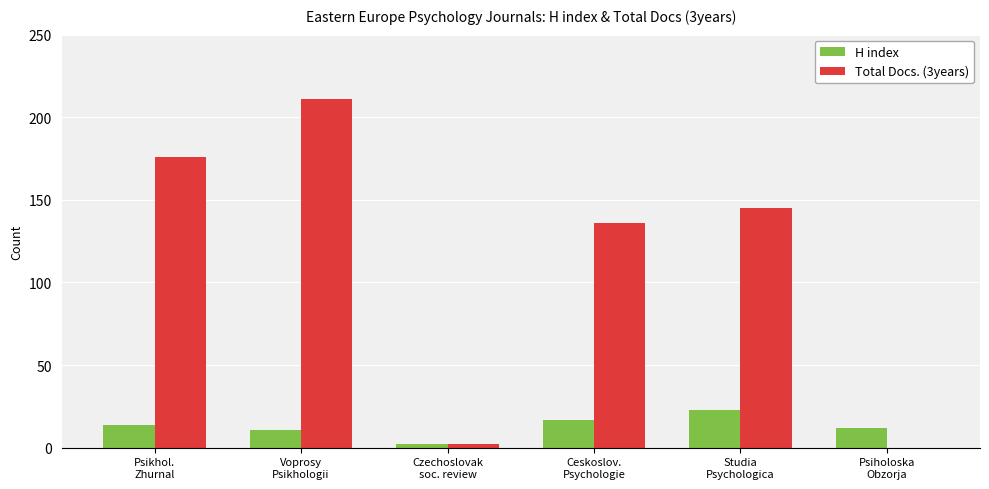

What is the sum of all H index values?

79